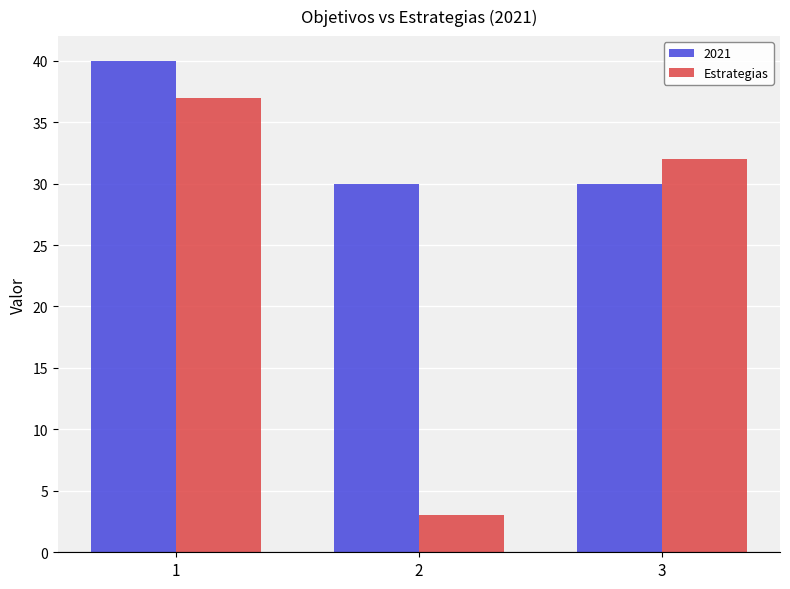

Read the Estrategias value at 2.

3